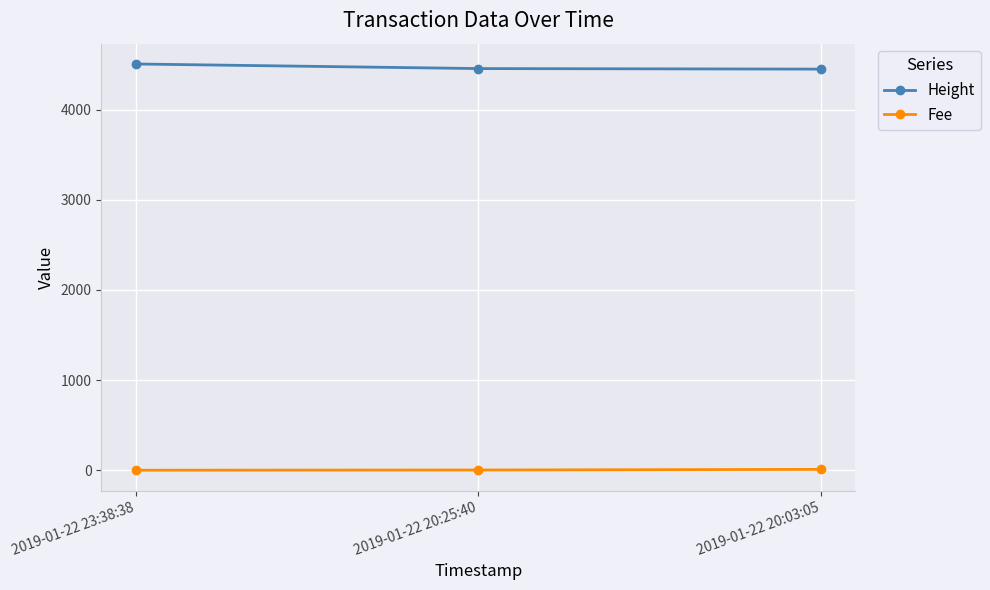

What is the average value of the Fee series?

3.9